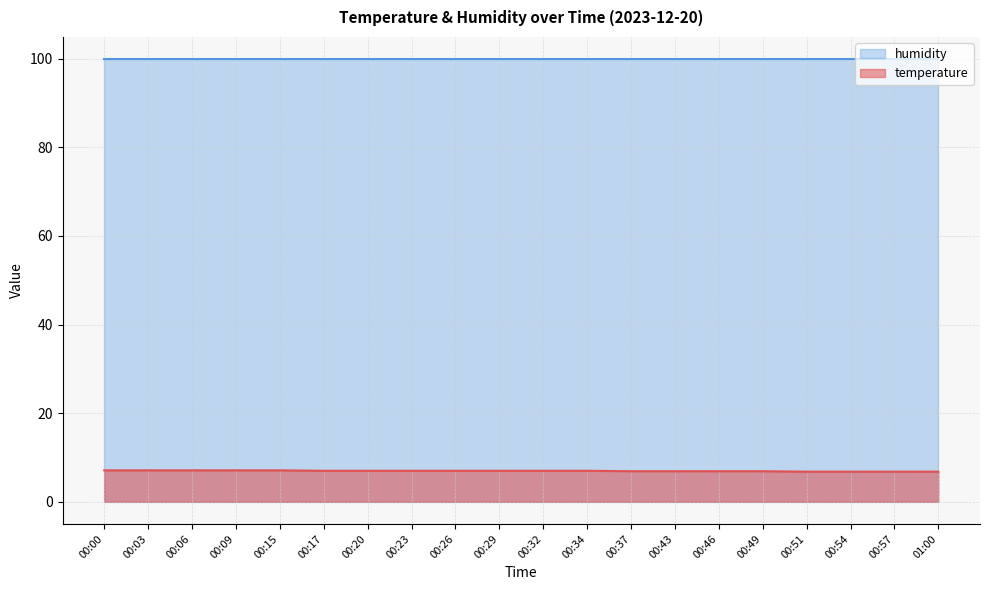

True or false: temperature and humidity cross at least once.

False